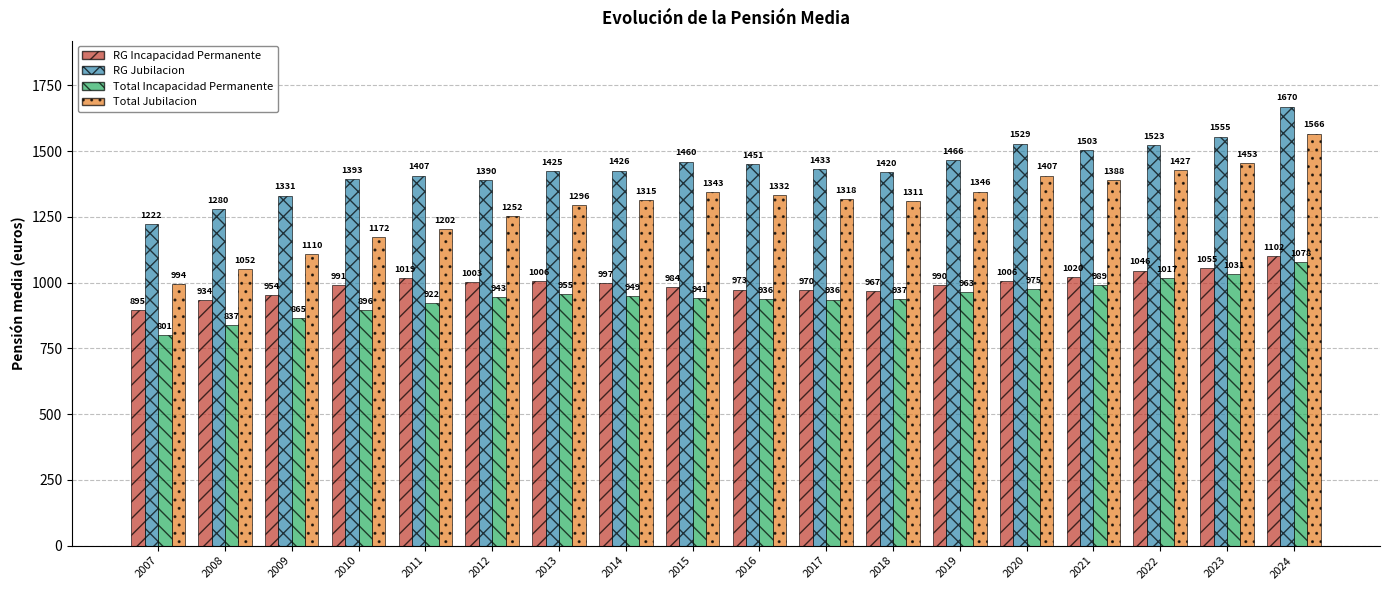

What is the value of the RG Incapacidad Permanente bar at the 3rd from the left?

953.9